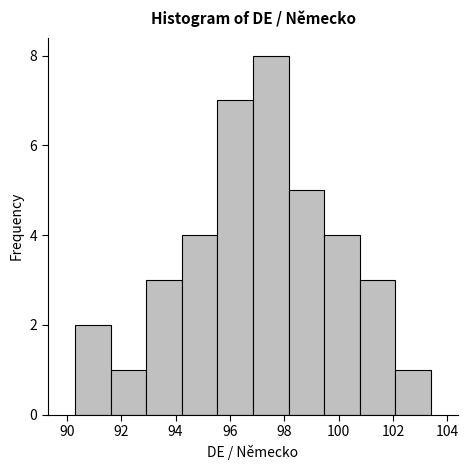

Reading left to right, transcribe this chart: for each bar, give the range it covers on the x-axis and its height. Neither the bar edges nor the heights are printed on the chart, so give them approximately, as read against the axes.

90.4 to 91.6: 2
91.6 to 93.0: 1
93.0 to 94.2: 3
94.2 to 95.6: 4
95.6 to 96.8: 7
96.8 to 98.2: 8
98.2 to 99.4: 5
99.4 to 100.8: 4
100.8 to 102.0: 3
102.0 to 103.4: 1